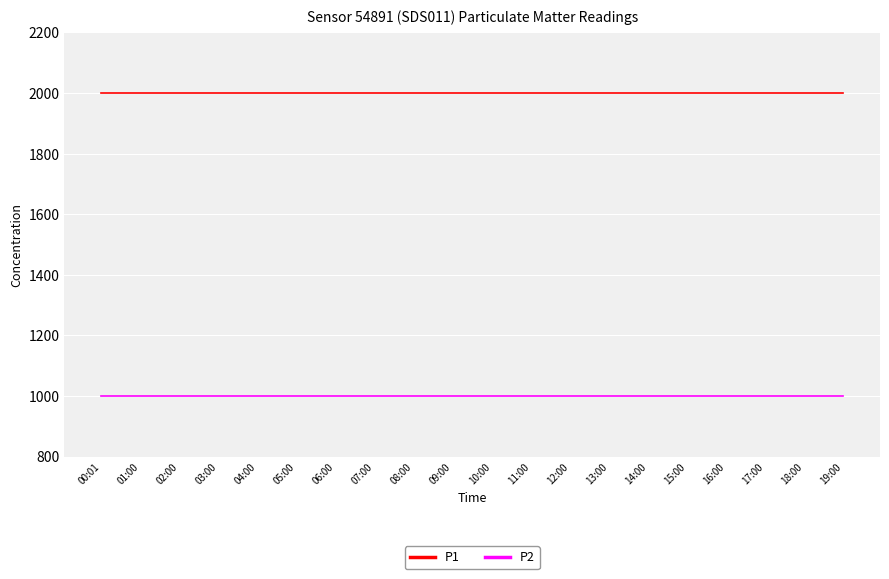

What is the difference between the highest and lowest values at 15:00?

1000.0